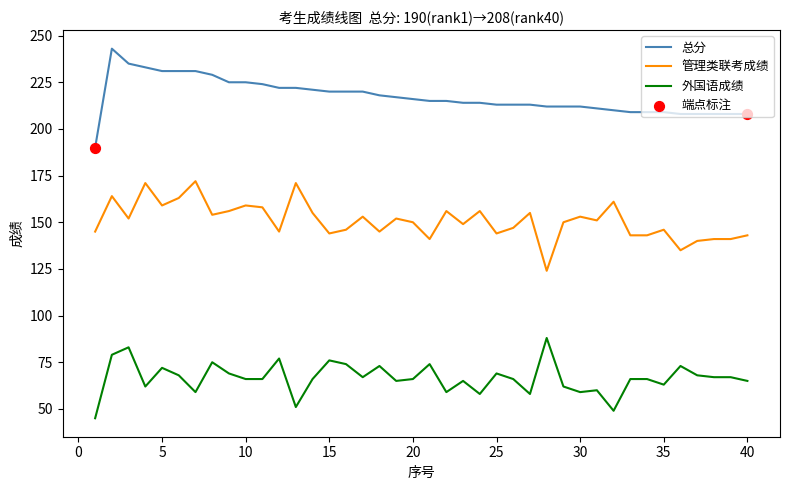

Which series has the largest total across all categories?

总分